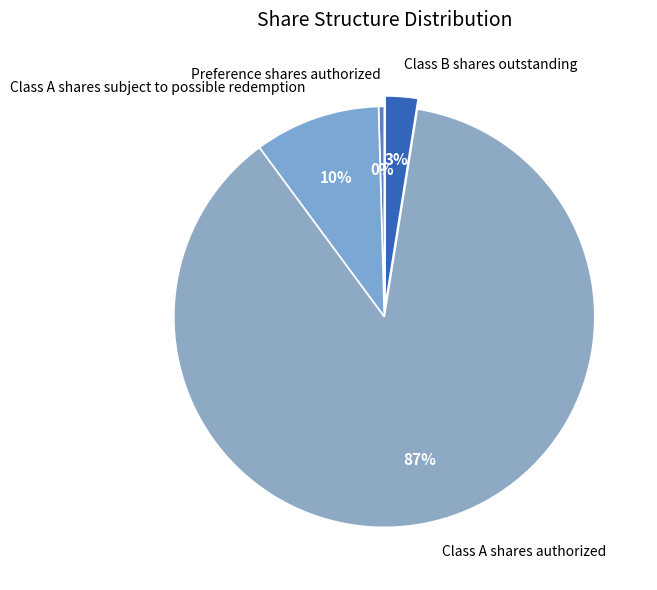

What percentage is the Class B shares outstanding slice, to the nearest percent?

3%